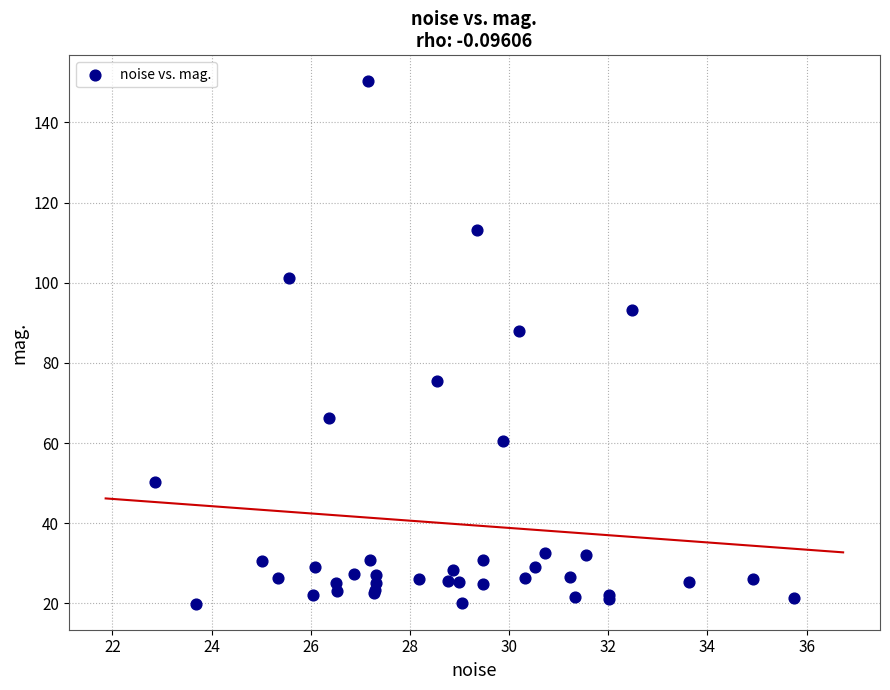

What Y value in the scatter plot is closest to 85?

88.0